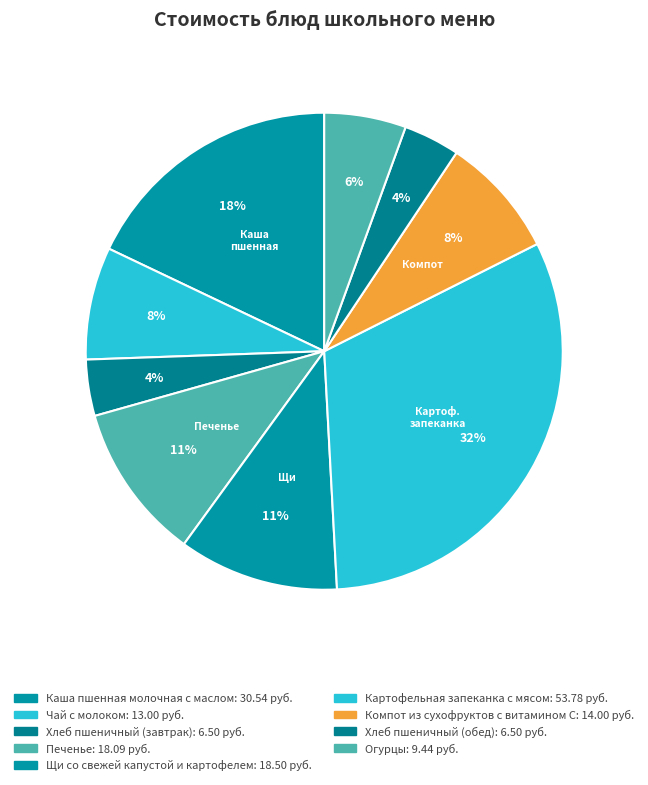

Is Печенье the majority of the pie?

No